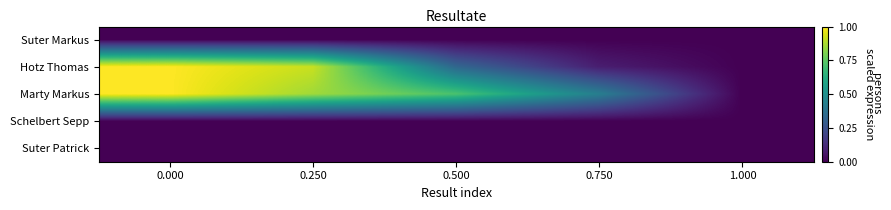

Reading left to right, list all the values displayed in this chart.

Suter Markus: 0.000=0.0	0.250=0.0	0.500=0.0	0.750=0.0	1.000=0.0
Hotz Thomas: 0.000=1.0	0.250=0.9	0.500=0.3	0.750=0.1	1.000=0.0
Marty Markus: 0.000=1.0	0.250=0.9	0.500=0.7	0.750=0.4	1.000=0.0
Schelbert Sepp: 0.000=0.0	0.250=0.0	0.500=0.0	0.750=0.0	1.000=0.0
Suter Patrick: 0.000=0.0	0.250=0.0	0.500=0.0	0.750=0.0	1.000=0.0